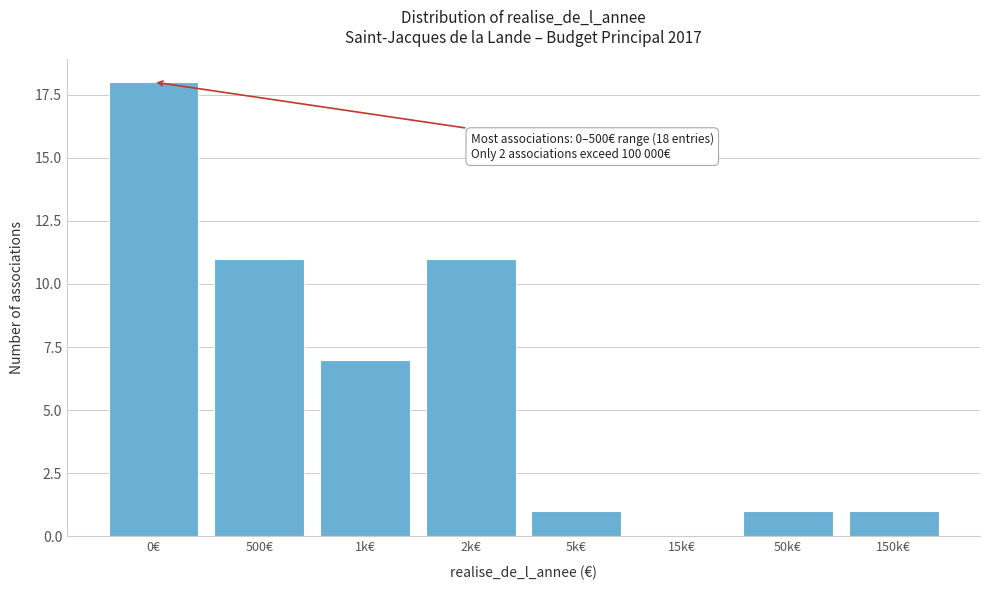

Reading right to left, transcribe all the data shown in this chart.

150k€=1	50k€=1	15k€=0	5k€=1	2k€=11	1k€=7	500€=11	0€=18